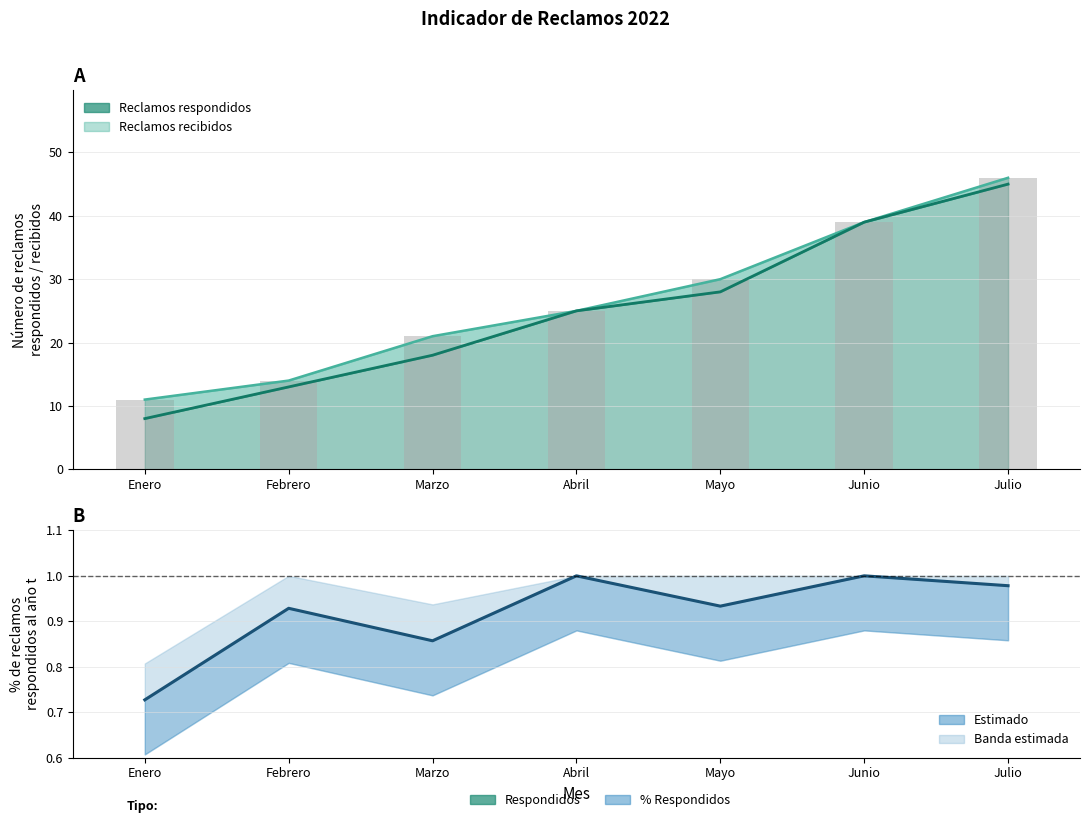

What is the difference between the maximum and minimum values in the Total de reclamos recibidos (linea) series?

35.0